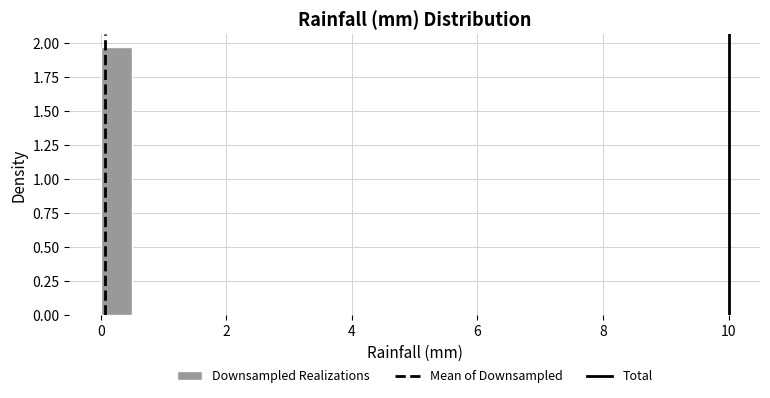

Around what value on the x-axis is the tallest bar? Give the approximate position of its centre, as read against the axis.

0.2